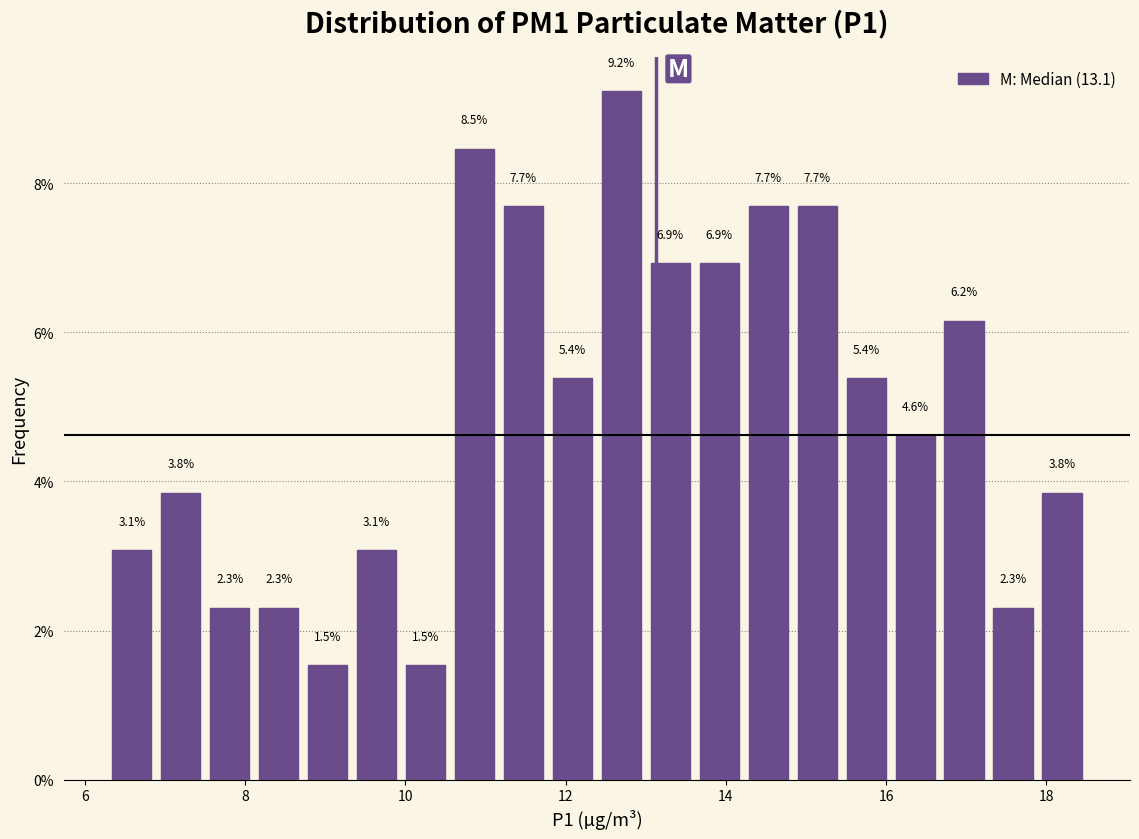

Read against the x-axis, roughly where is the centre of the tallest bar?

12.6